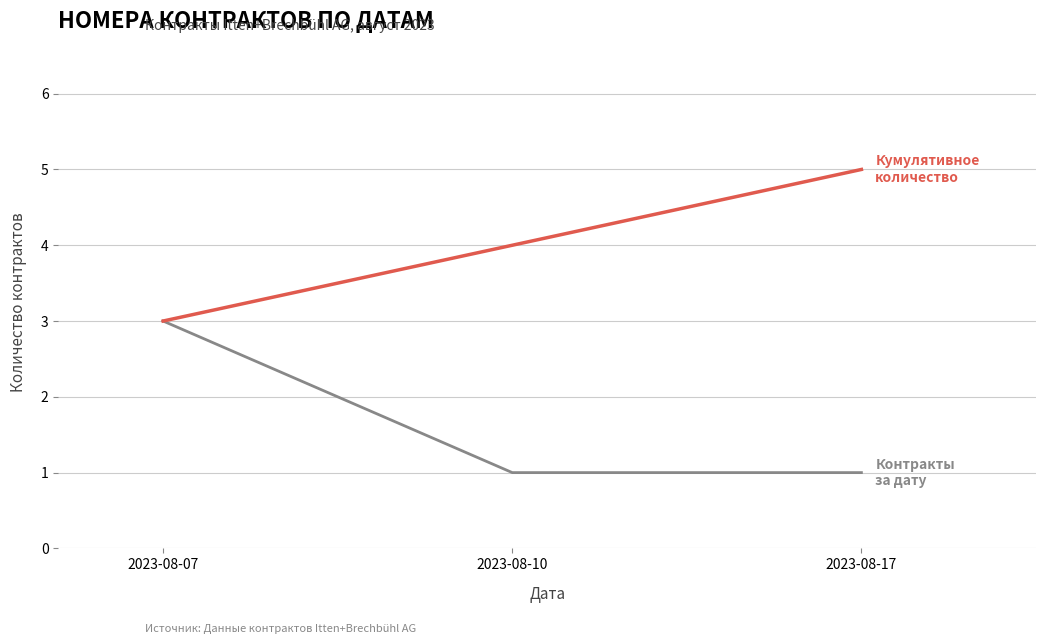

What is the greatest value displayed?

5